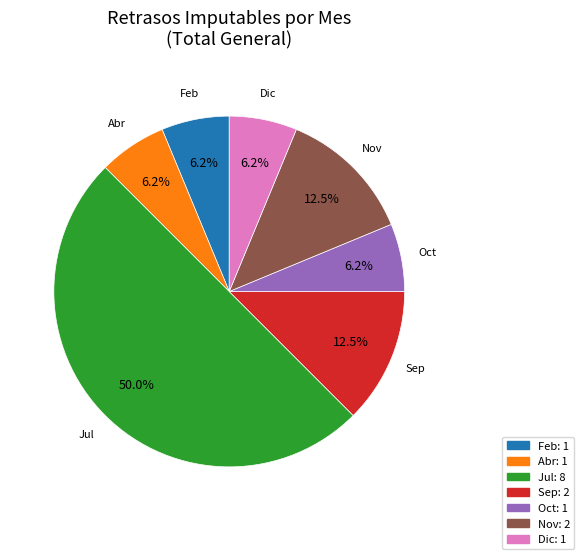

Between Jul and Abr, which is larger?

Jul